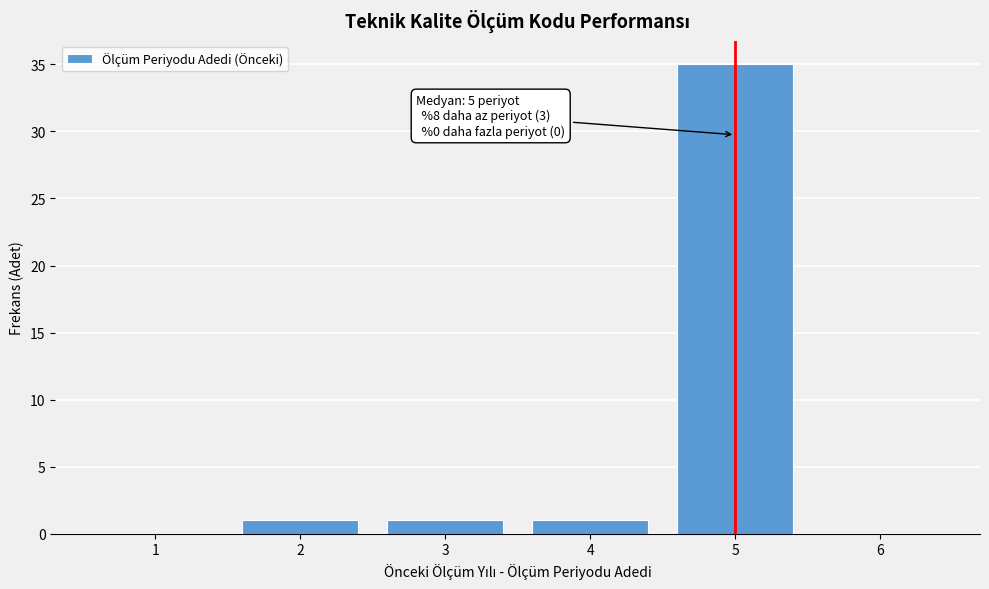

Which range on the x-axis has the tallest bar?

4.5 to 5.5